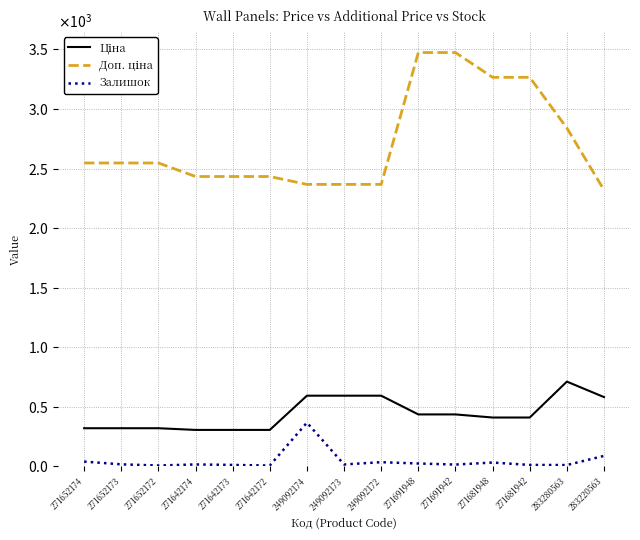

Does the chart display data point markers on the line(s)?

No